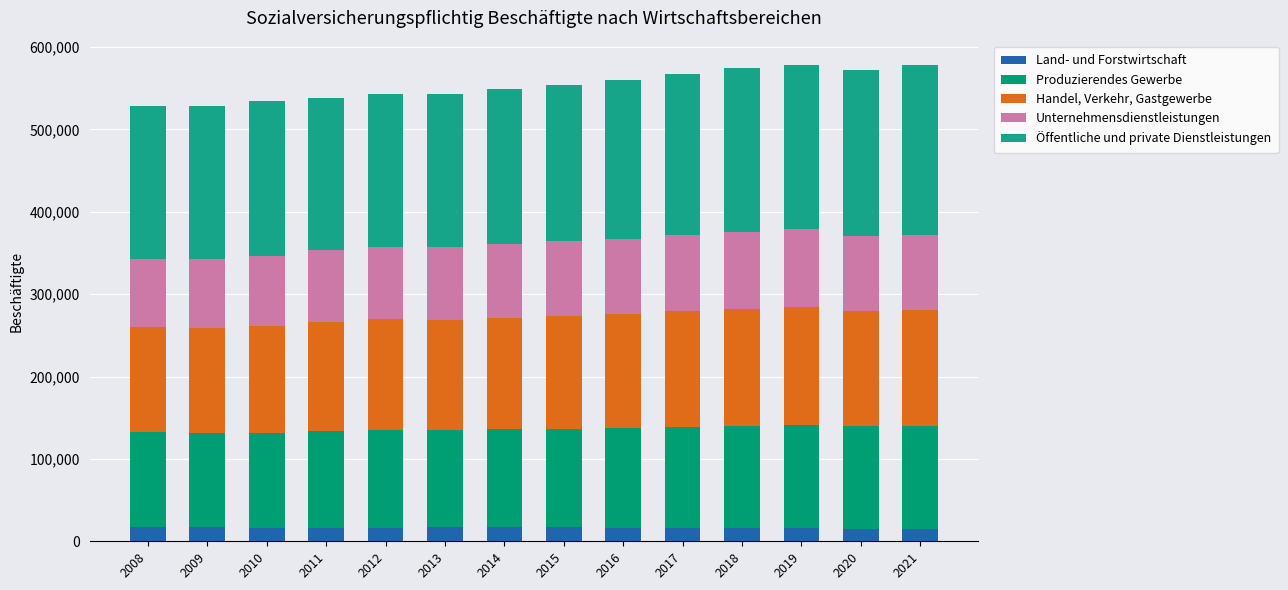

Where does the Öffentliche und private Dienstleistungen series first go above 189599?

2016